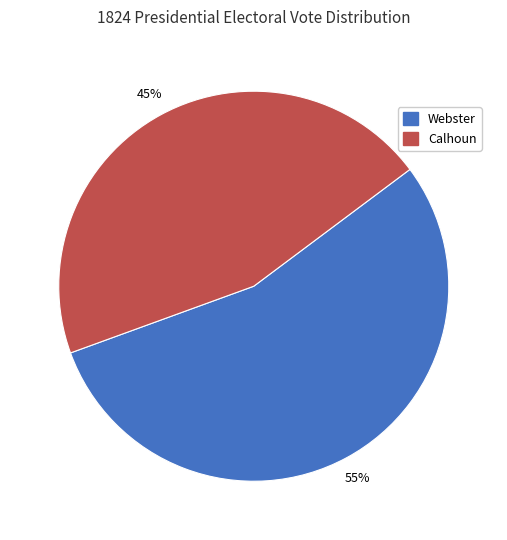

To the nearest percent, what is the average slice percentage?

50%